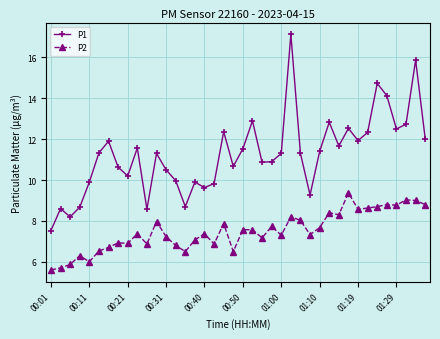

True or false: P2 and P1 cross at least once.

False